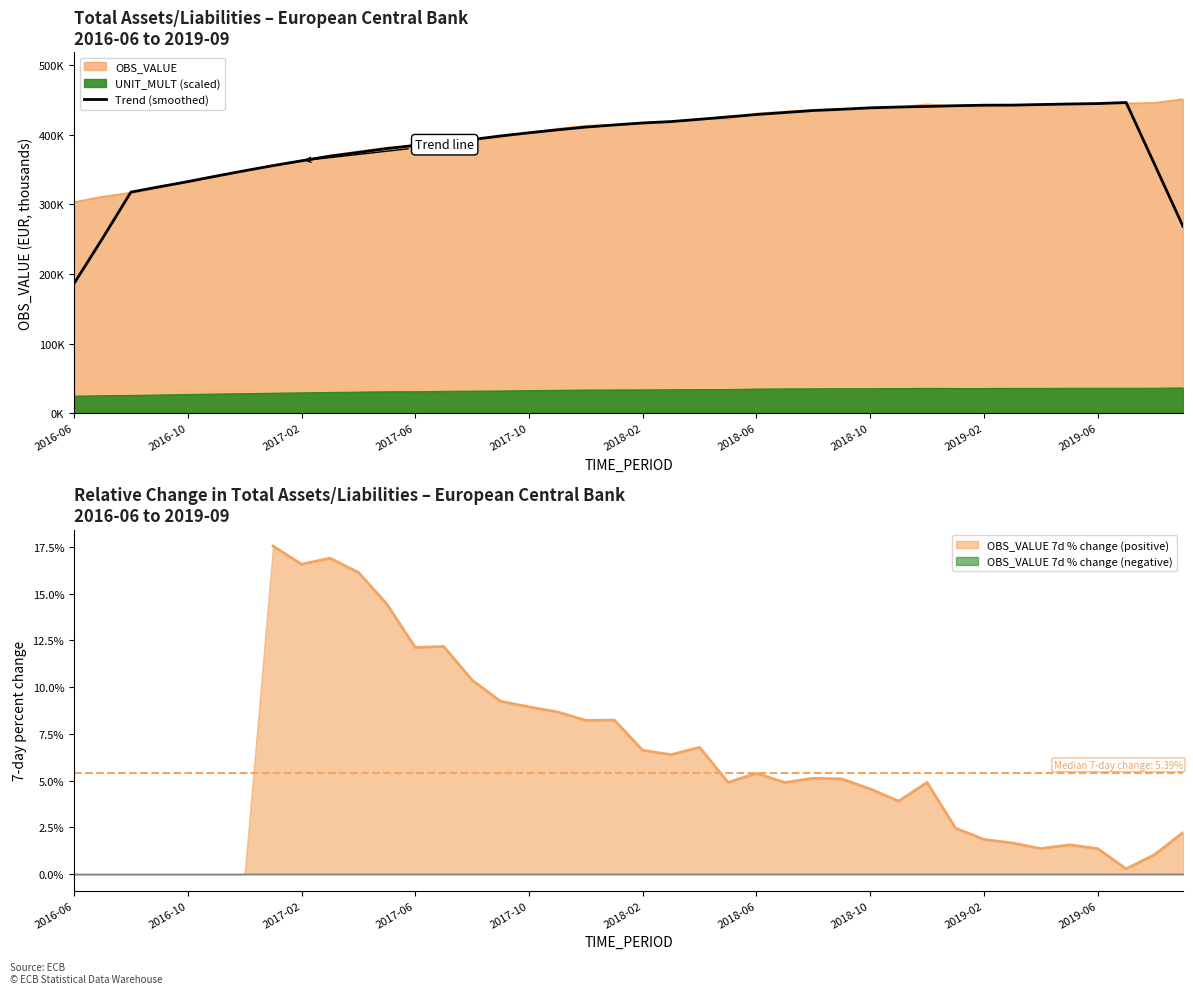

What is the change in value from 2018-10 to 10?

+18977.5